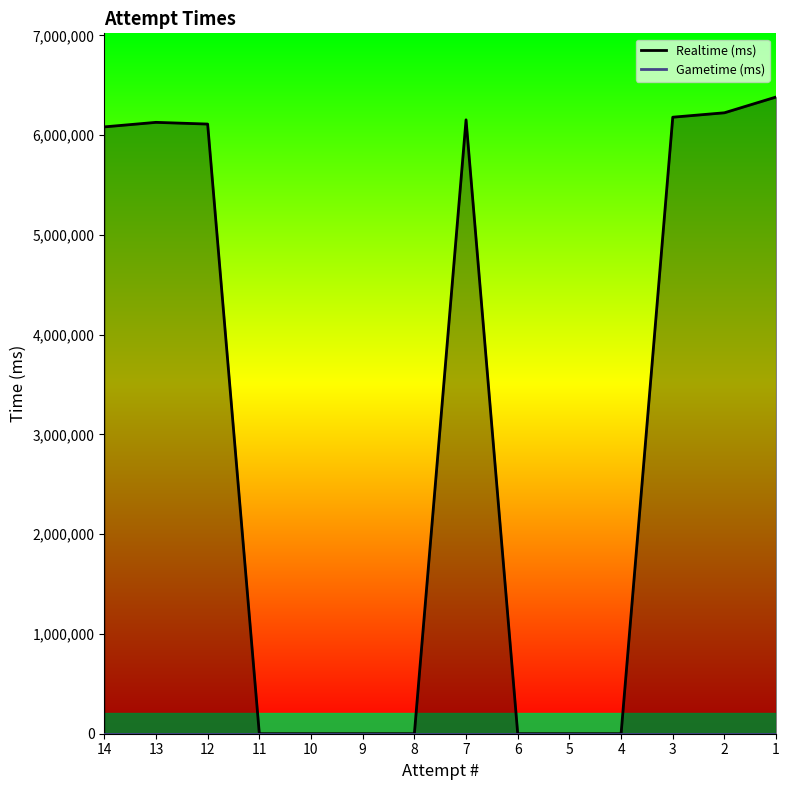

What is the change in value from 13 to 2?

+95953